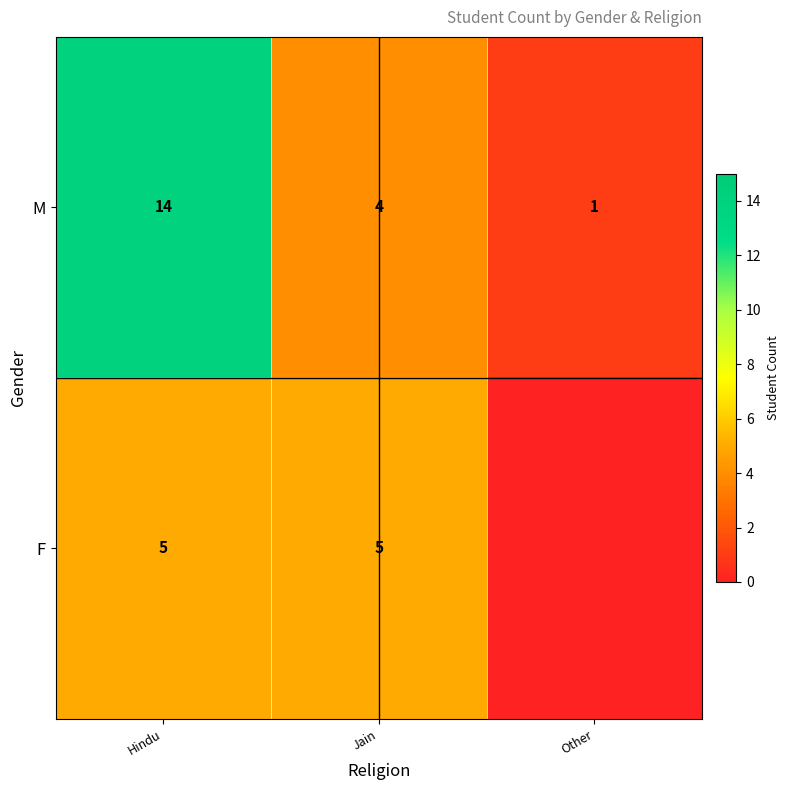

What is the average value of the row_0 series?

6